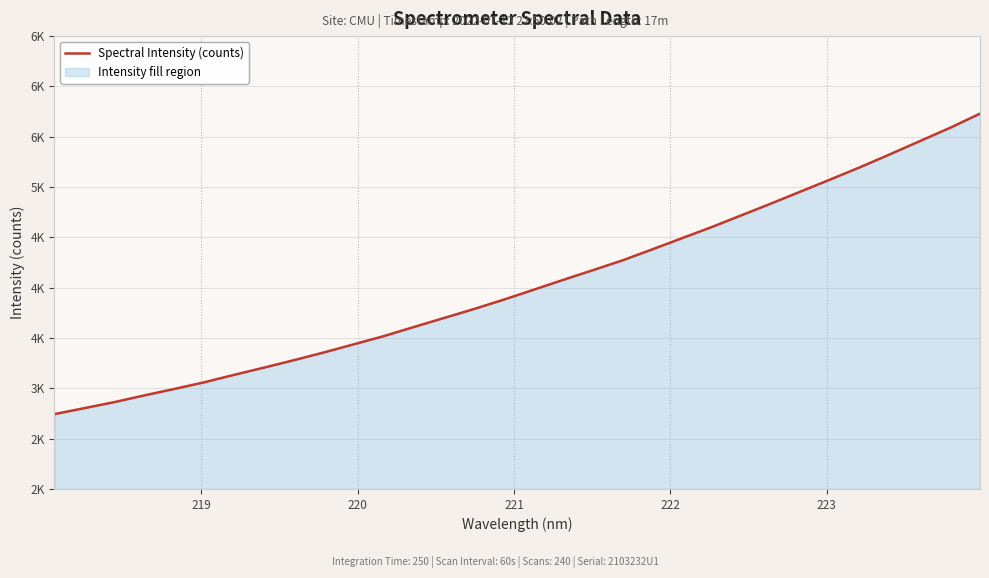

What is the average value?

4035.6